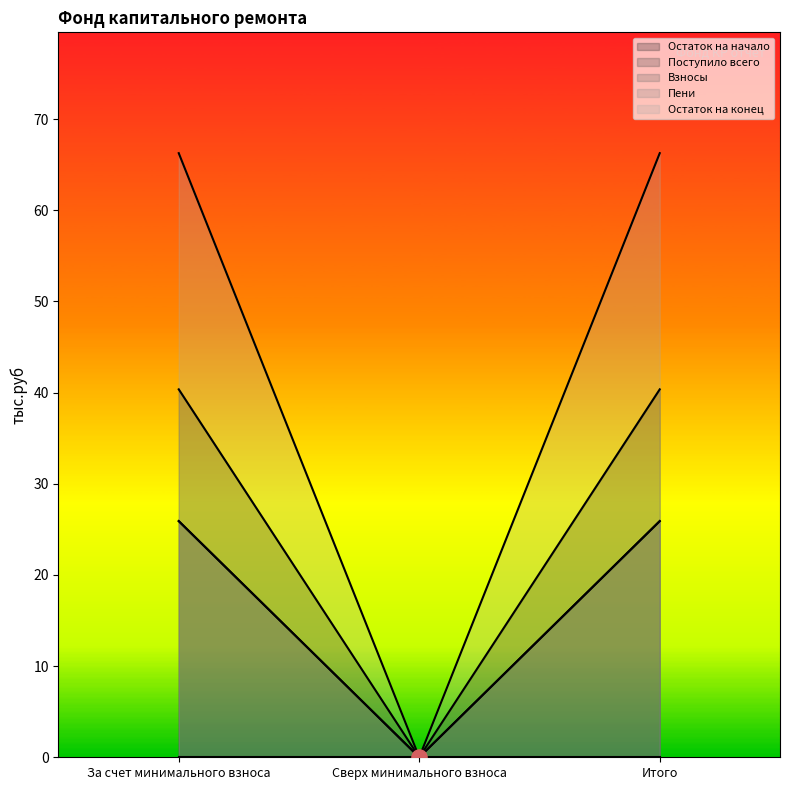

What is the total value across all series at Итого?

158.4